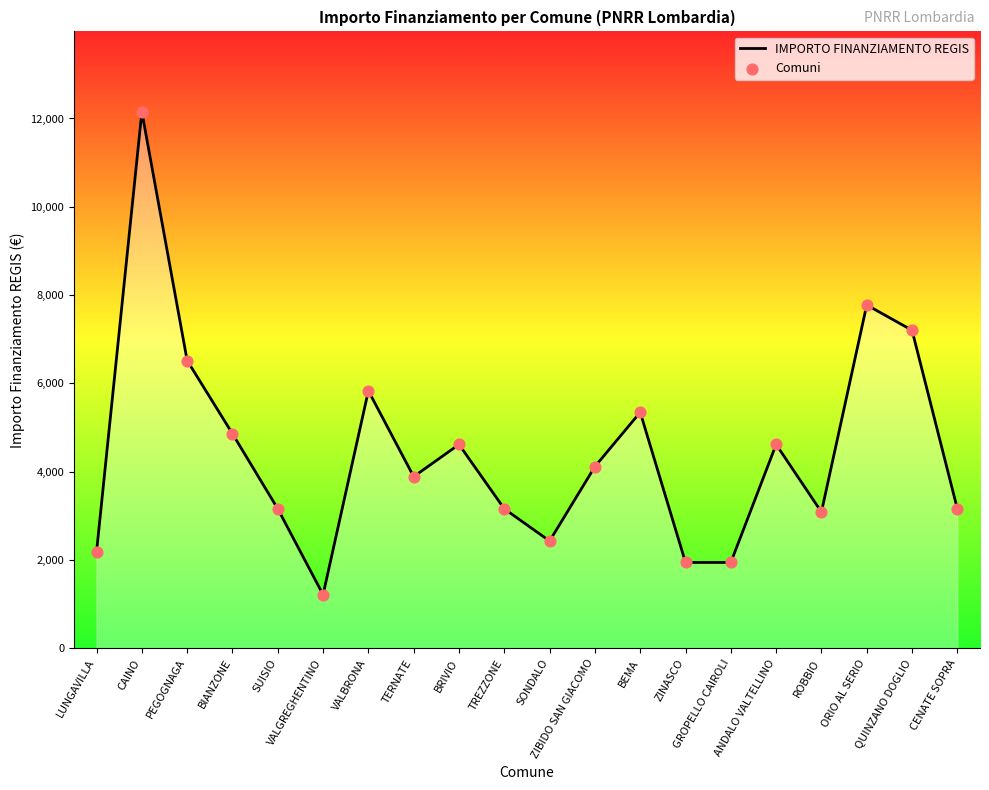

What is the difference between the maximum and minimum values?

10935